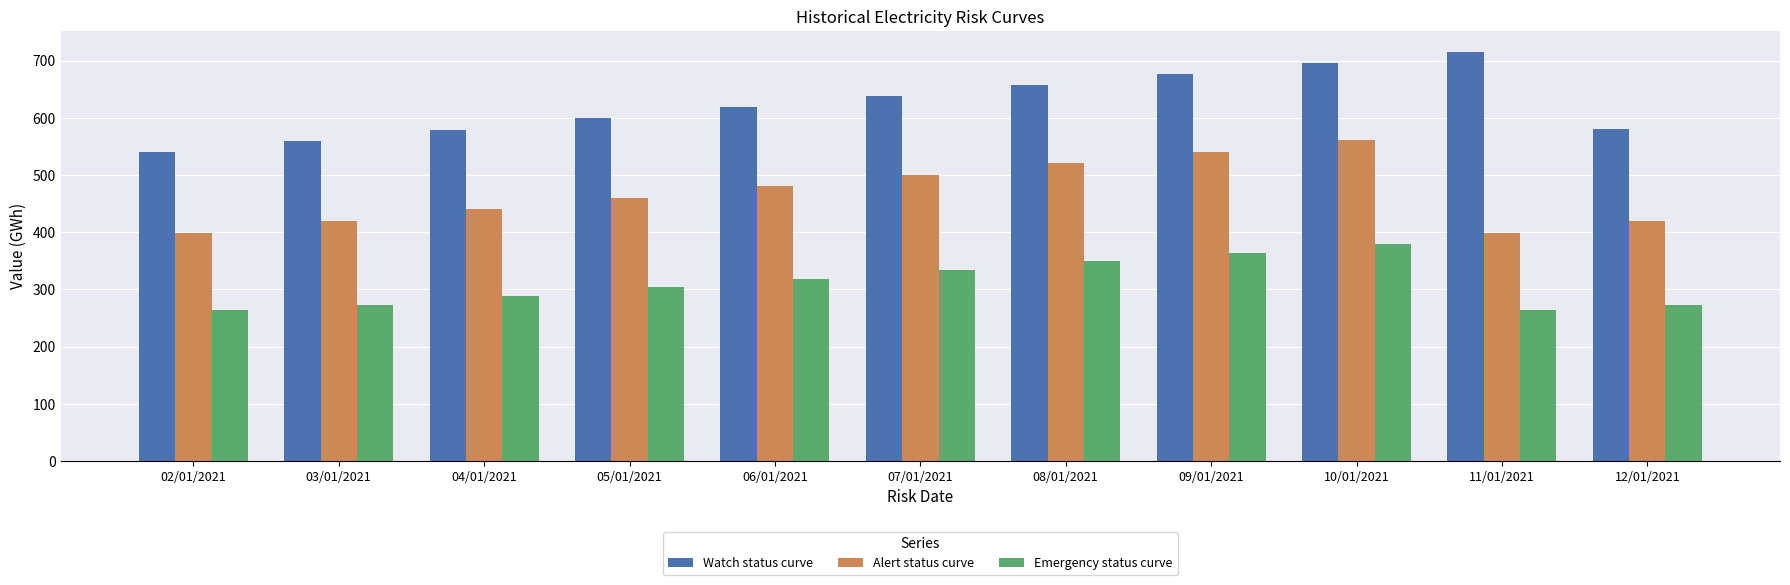

What is the approximate value of Alert status curve at 09/01/2021?

541.0